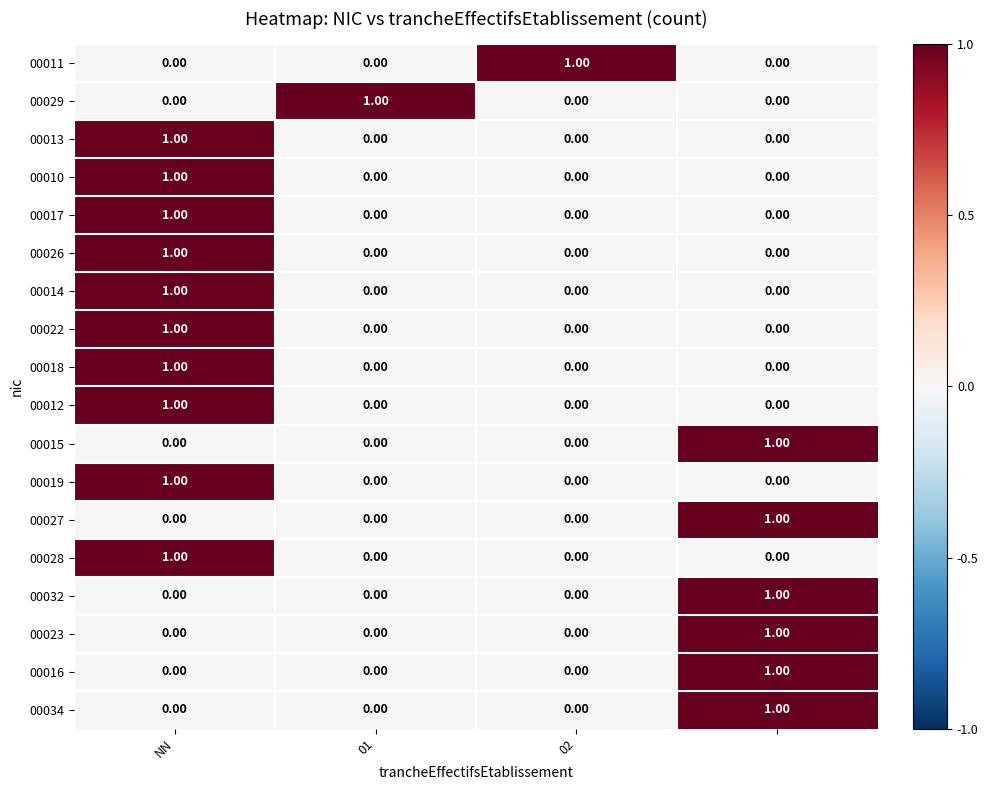

At how many categories does at least one series exceed 0?

4